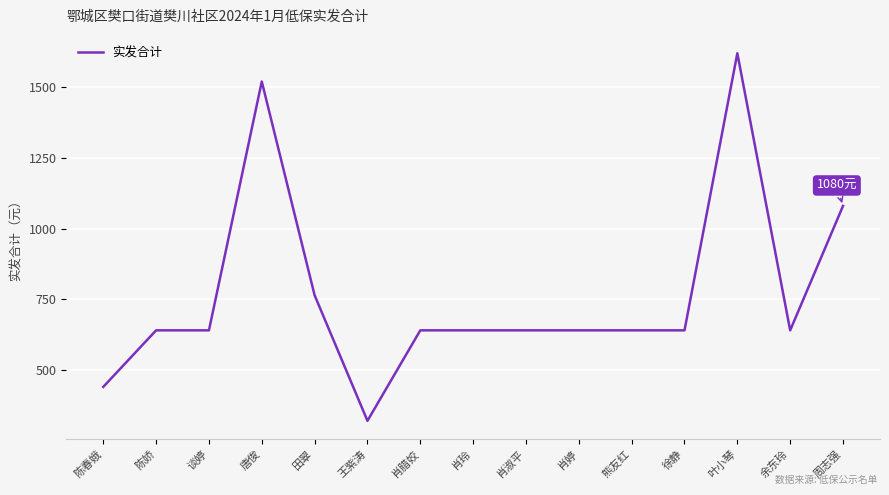

What value does the data have at 陈娇, to the nearest 50?

650